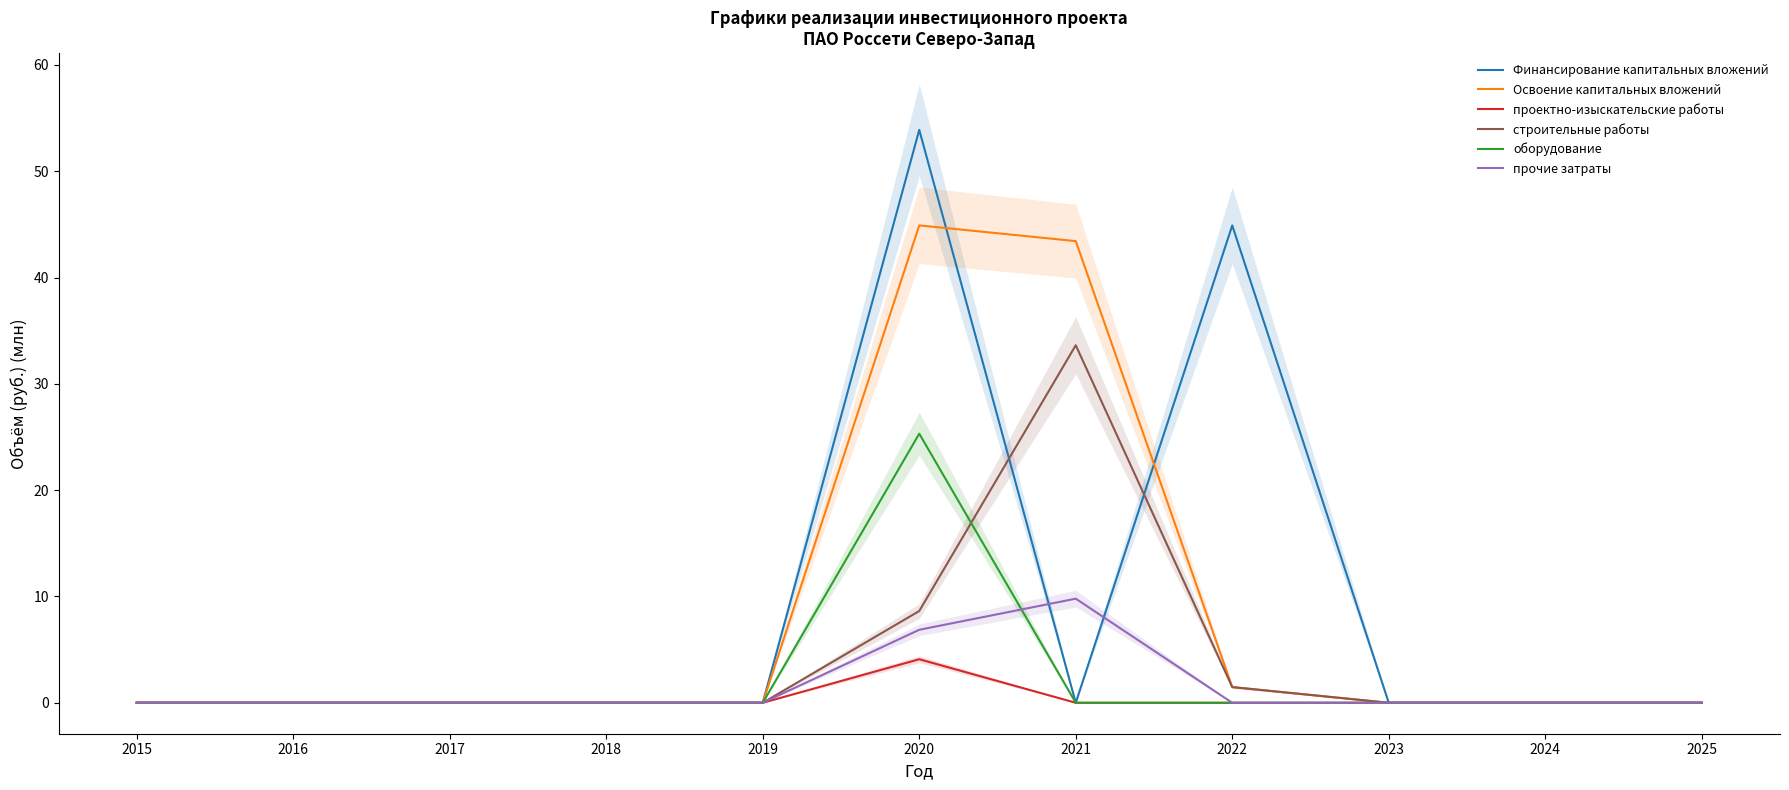

Count the прочие затраты values in the range 0 to 1.

9